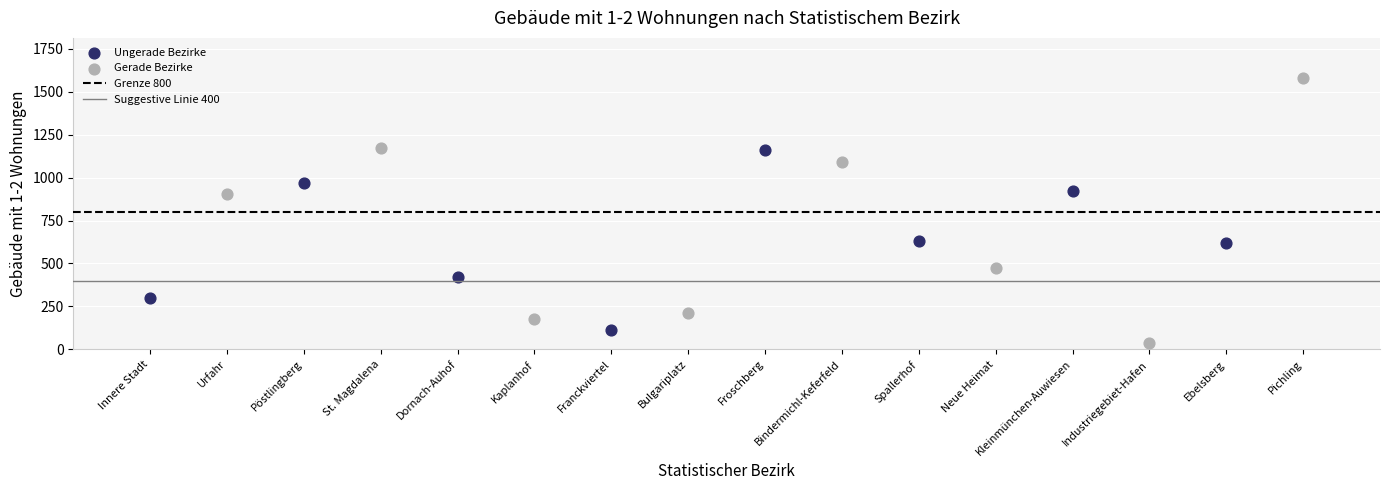

Which series contains the lowest Y value?

Gerade Bezirke